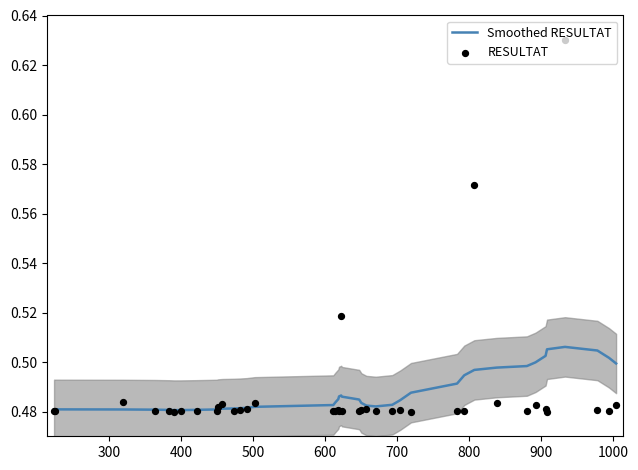

What are all the series names shown in the legend?

Smoothed RESULTAT, RESULTAT